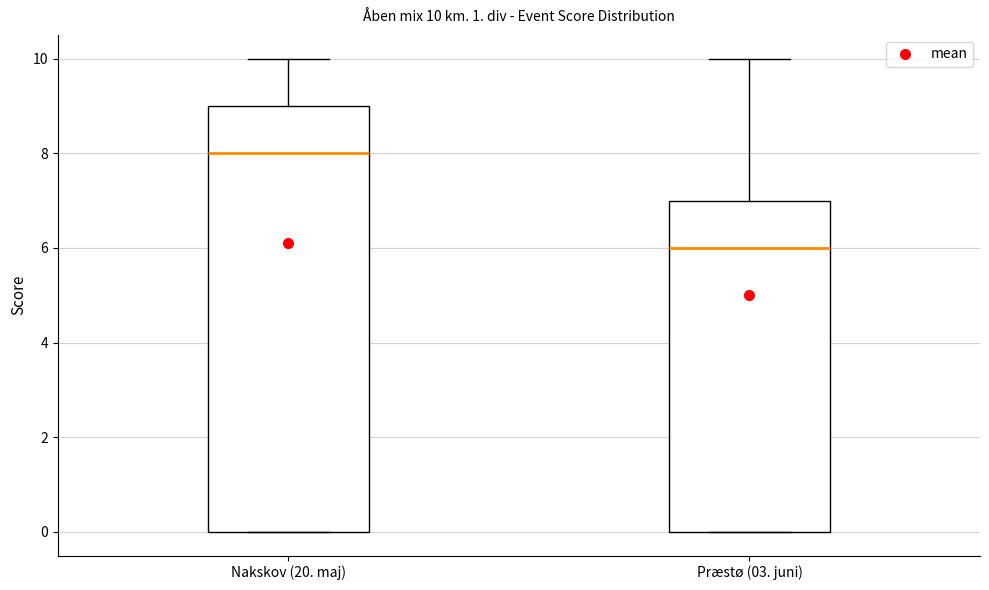

Comparing the boxes themselves (not the whiskers), which one is the tallest?

Nakskov (20. maj)